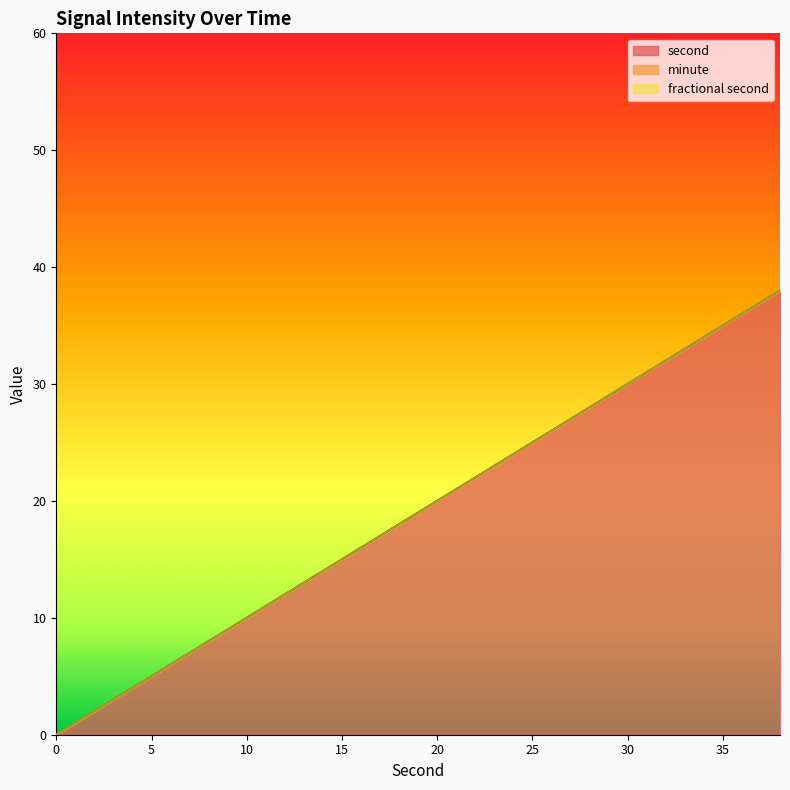

Reading left to right, what are all the values shown in this chart?

second: 0	2	4	6	8	10	12	14	16	18	20	22	24	26	28	30	32	34	36	38
minute: 0	0	0	0	0	0	0	0	0	0	0	0	0	0	0	0	0	0	0	0
fractional second: 0	0	0	0	0	0	0	0	0	0	0	0	0	0	0	0	0	0	0	0